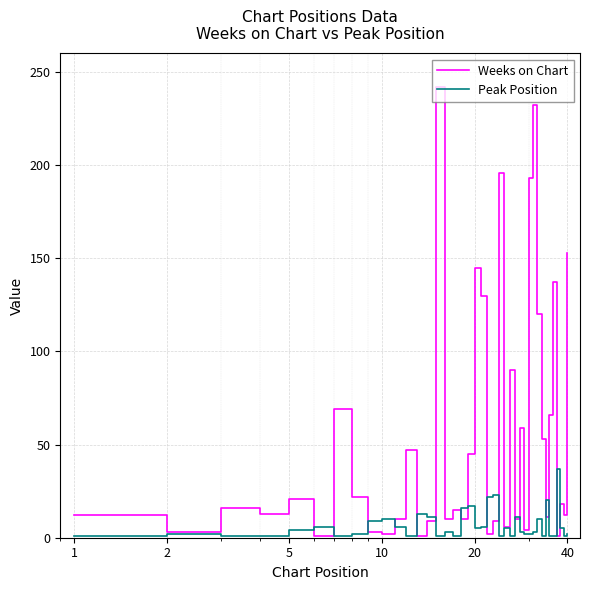

What is the maximum value for Weeks on Chart?

242